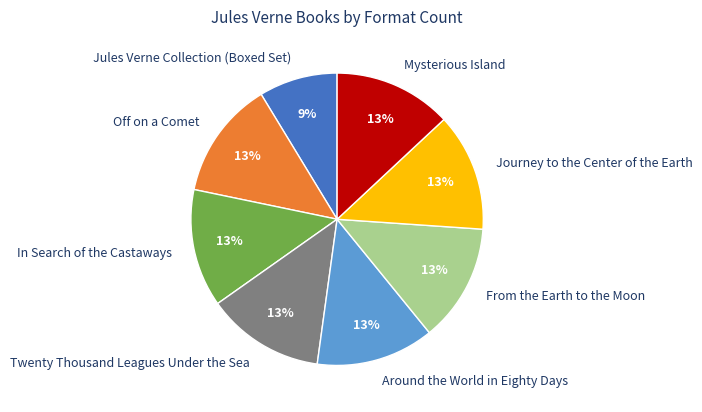

Approximately how many times larger is the value at From the Earth to the Moon compared to Mysterious Island?

1.0